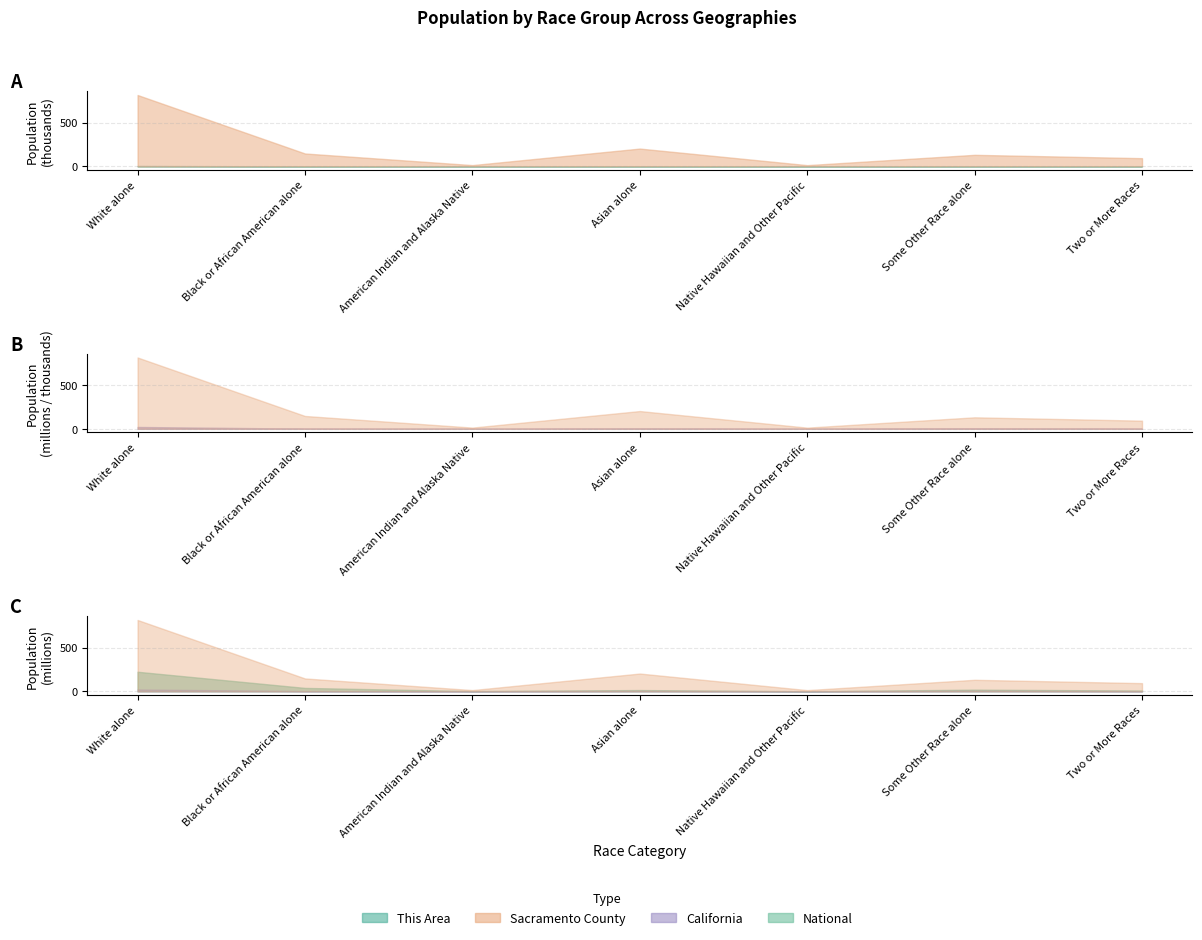

The National series shows 903378 at Native Hawaiian and Other Pacific. True or false?

False